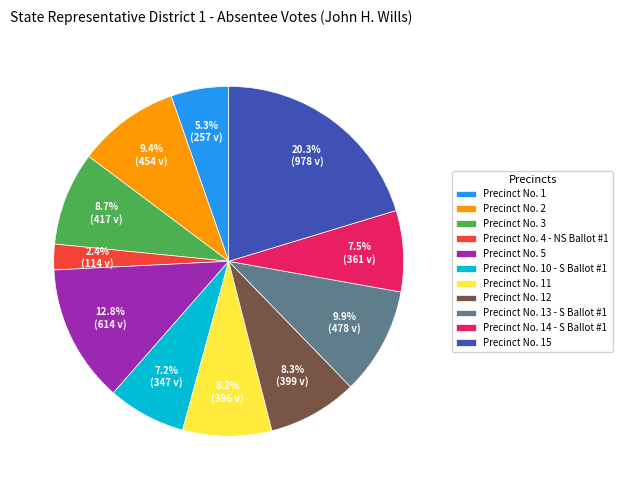

Does any single category account for the majority?

No